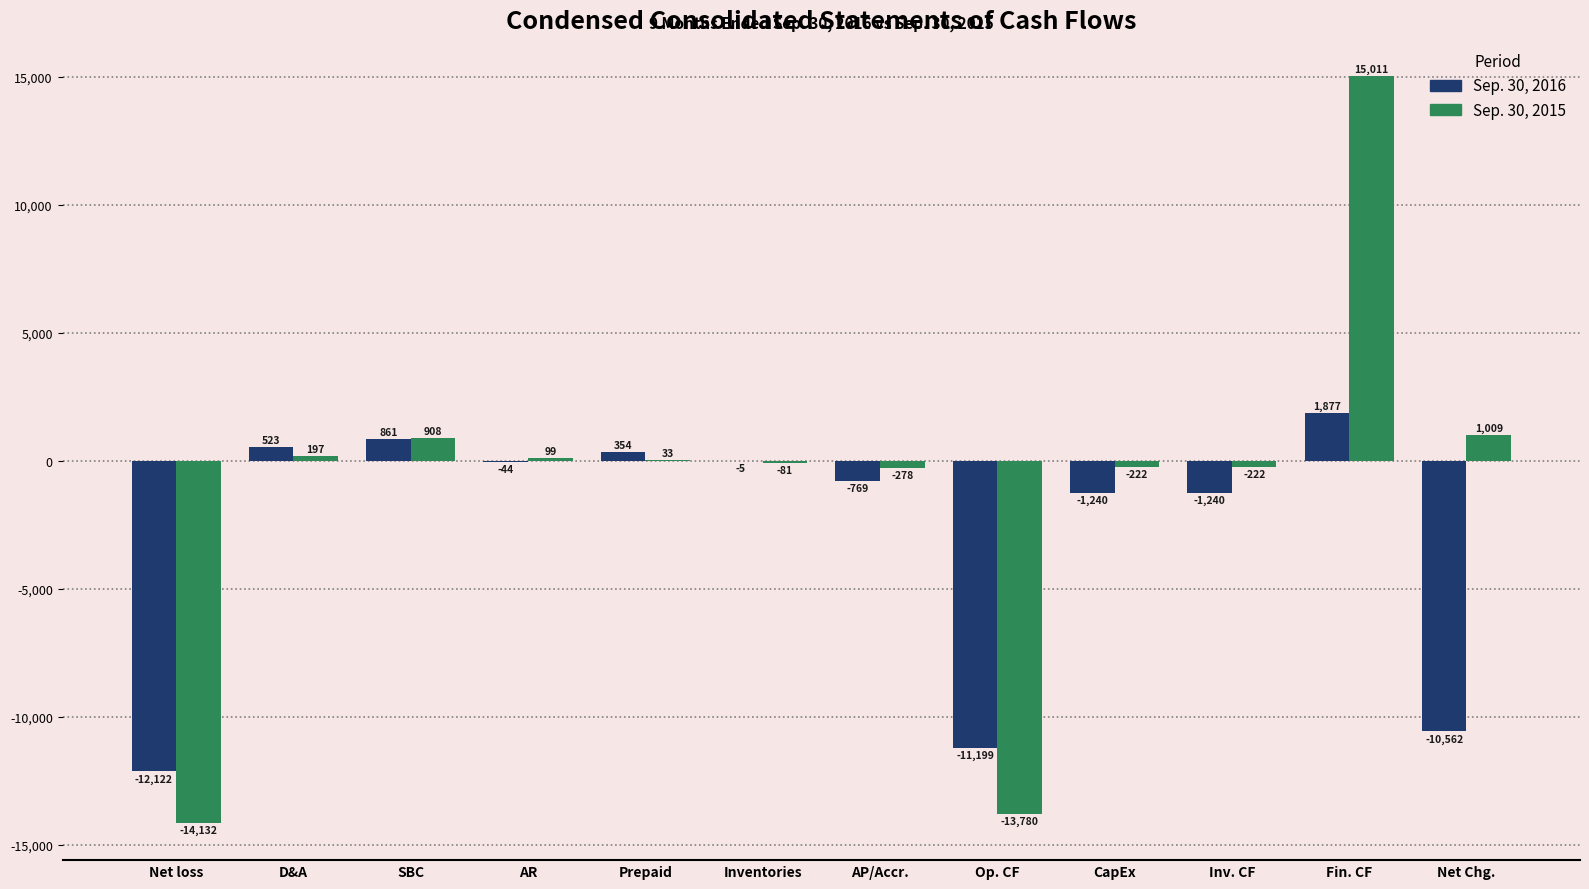

The Sep. 30, 2015 series shows -222 at Inv. CF. True or false?

True